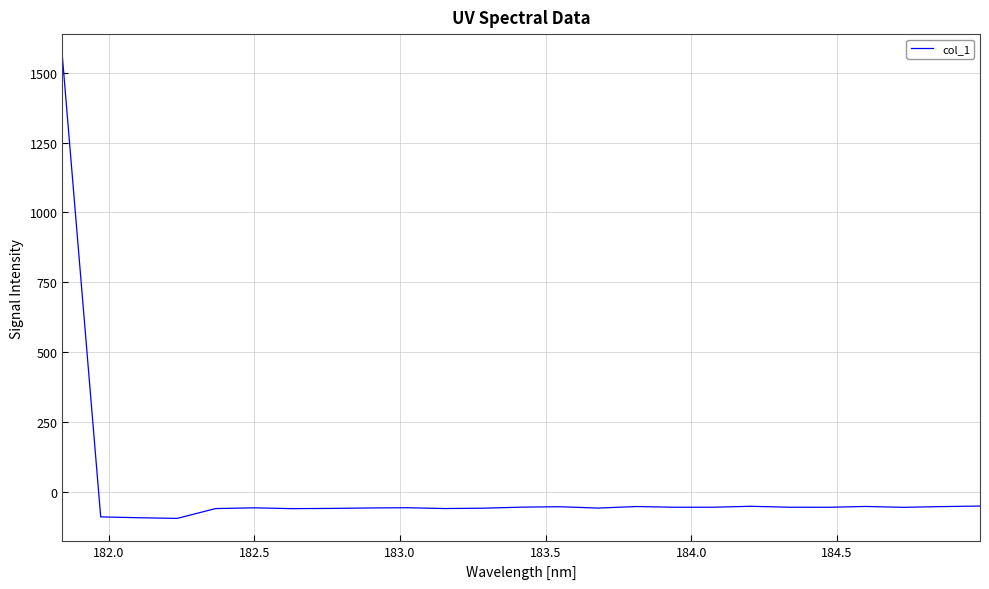

What is the difference between the maximum and minimum values?

1651.9